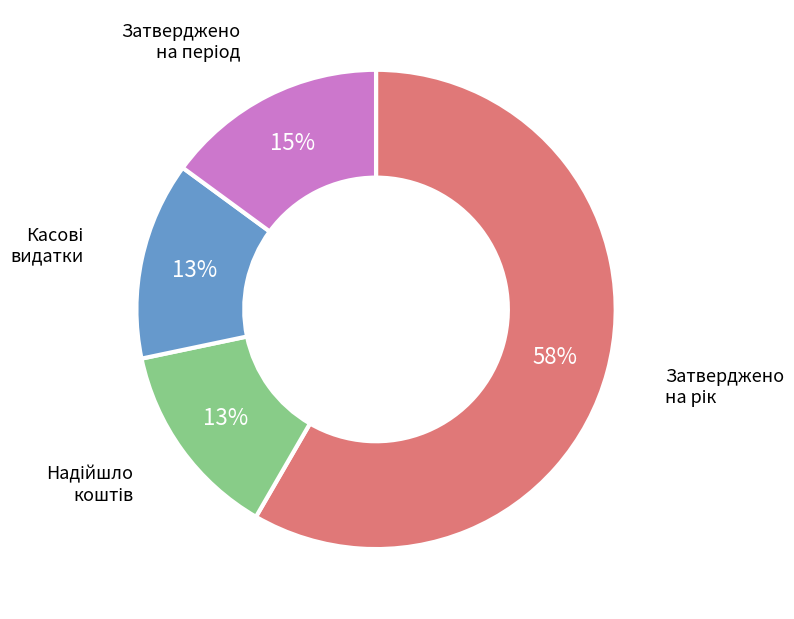

To the nearest percent, what is the average slice percentage?

25%